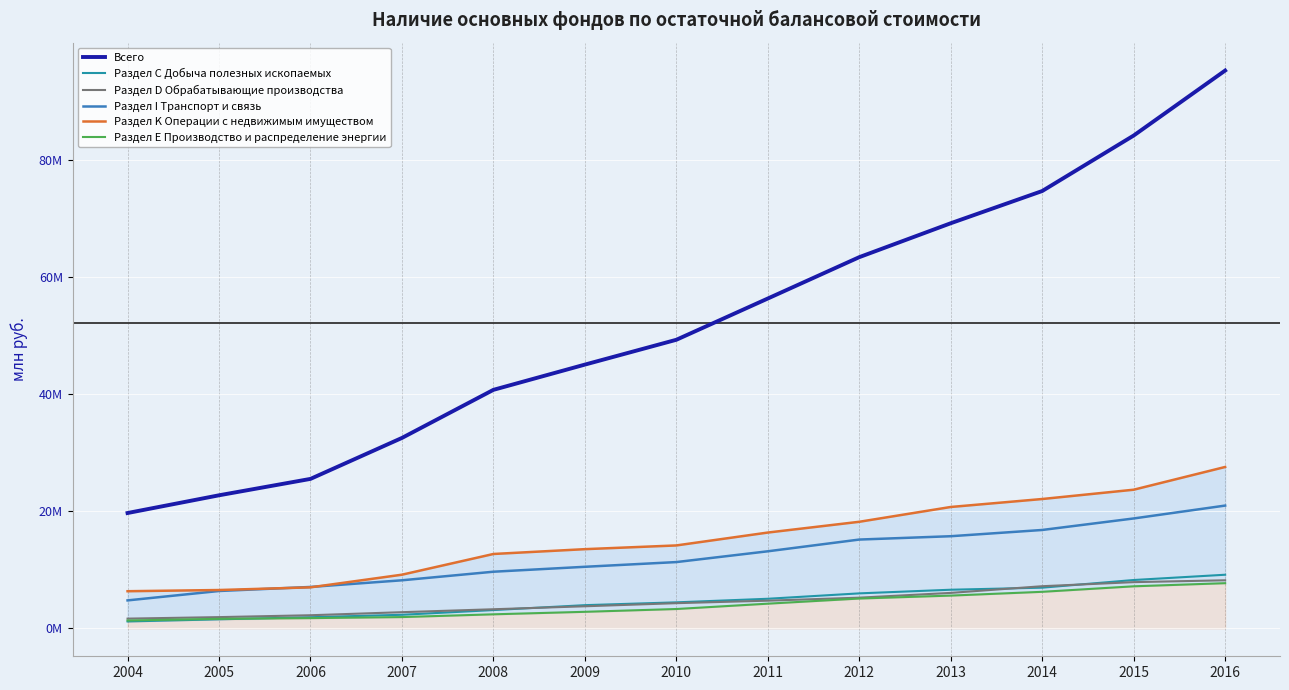

What is the total value across all series at 2006?

45501851